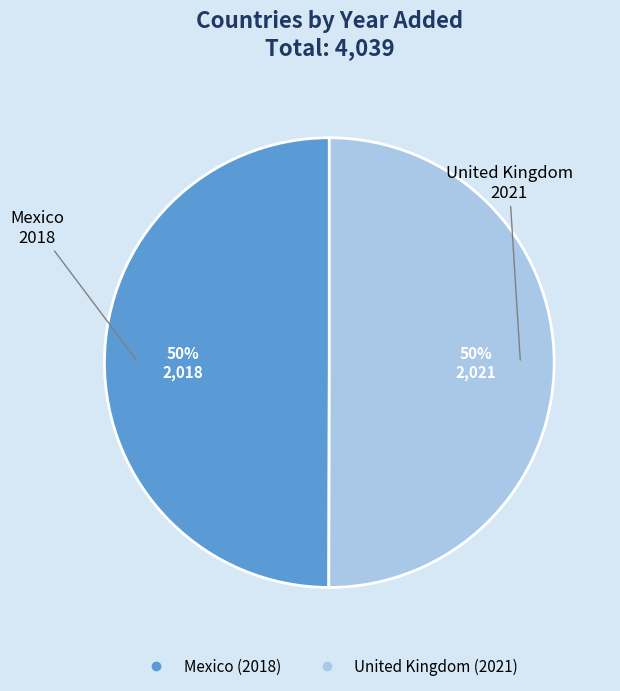

The United Kingdom slice represents 56% of the pie. True or false?

False